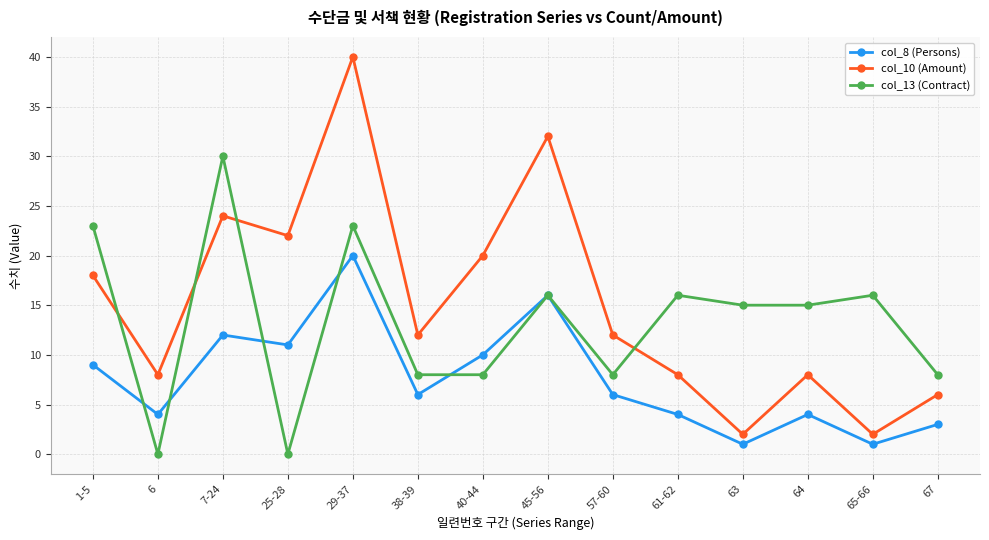

What is the label of the 10th point from the left?

61-62